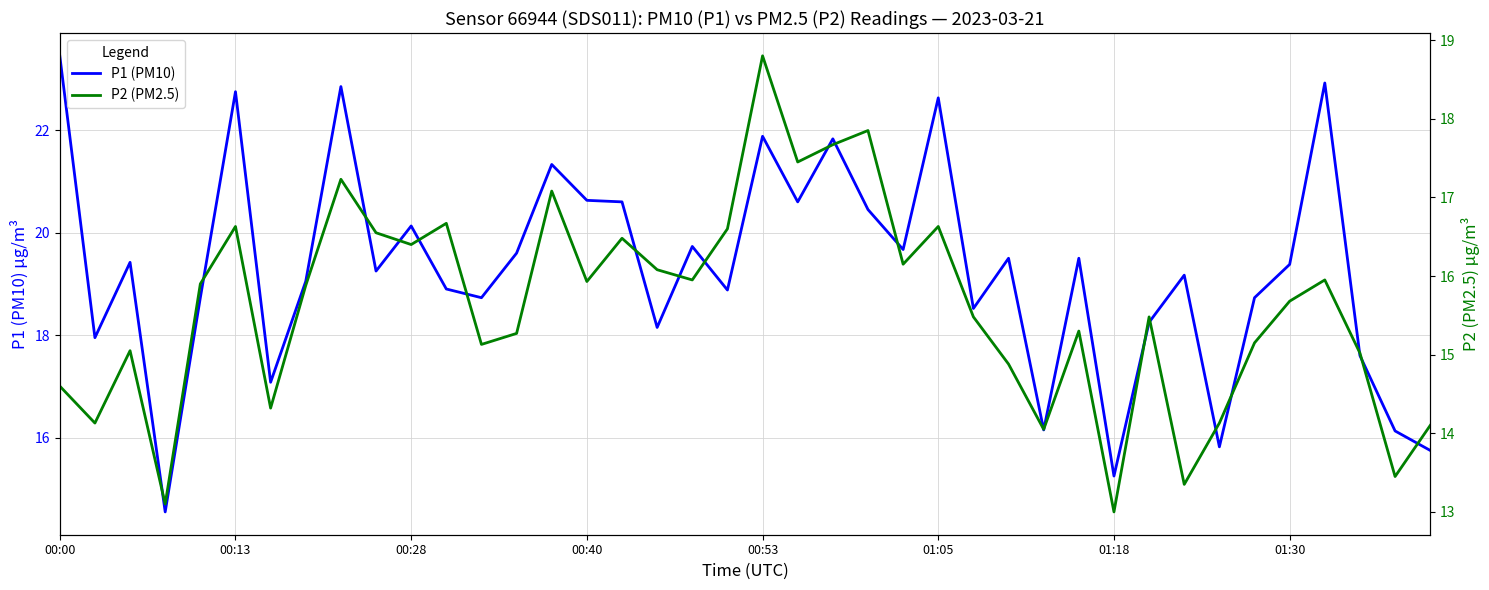

True or false: P1 (PM10) has a value of 10.9 at 00:00.

False